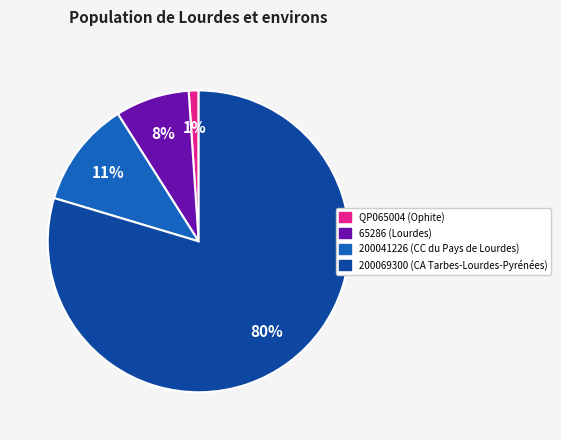

Is it true that 200041226 is 11% of the pie?

True